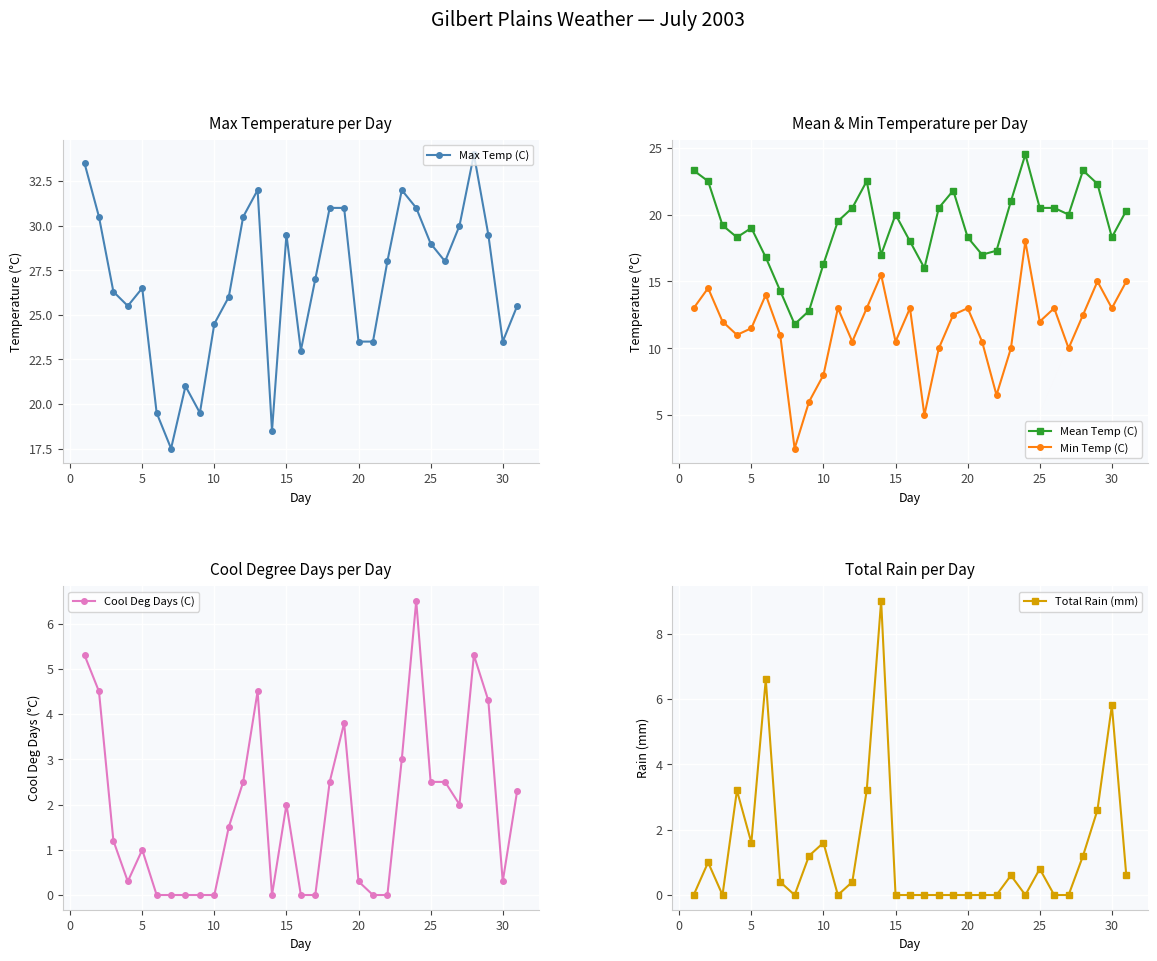

Reading left to right, transcribe all the data shown in this chart.

Max Temp (C): 33.5	30.5	26.3	25.5	26.5	19.5	17.5	21.0	19.5	24.5	26.0	30.5	32.0	18.5	29.5	23.0	27.0	31.0	31.0	23.5	23.5	28.0	32.0	31.0	29.0	28.0	30.0	34.0	29.5	23.5	25.5
Mean Temp (C): 23.3	22.5	19.2	18.3	19.0	16.8	14.3	11.8	12.8	16.3	19.5	20.5	22.5	17.0	20.0	18.0	16.0	20.5	21.8	18.3	17.0	17.3	21.0	24.5	20.5	20.5	20.0	23.3	22.3	18.3	20.3
Min Temp (C): 13.0	14.5	12.0	11.0	11.5	14.0	11.0	2.5	6.0	8.0	13.0	10.5	13.0	15.5	10.5	13.0	5.0	10.0	12.5	13.0	10.5	6.5	10.0	18.0	12.0	13.0	10.0	12.5	15.0	13.0	15.0
Cool Deg Days (C): 5.3	4.5	1.2	0.3	1.0	0.0	0.0	0.0	0.0	0.0	1.5	2.5	4.5	0.0	2.0	0.0	0.0	2.5	3.8	0.3	0.0	0.0	3.0	6.5	2.5	2.5	2.0	5.3	4.3	0.3	2.3
Total Rain (mm): 0.0	1.0	0.0	3.2	1.6	6.6	0.4	0.0	1.2	1.6	0.0	0.4	3.2	9.0	0.0	0.0	0.0	0.0	0.0	0.0	0.0	0.0	0.6	0.0	0.8	0.0	0.0	1.2	2.6	5.8	0.6